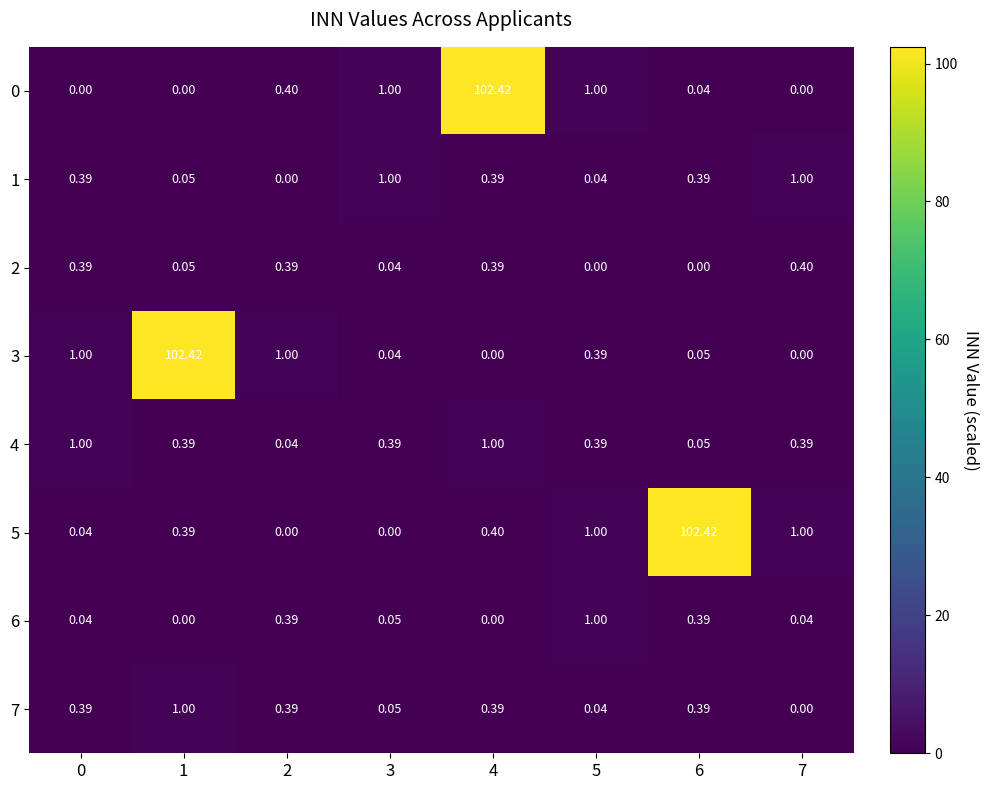

What is the greatest value displayed?

102.4